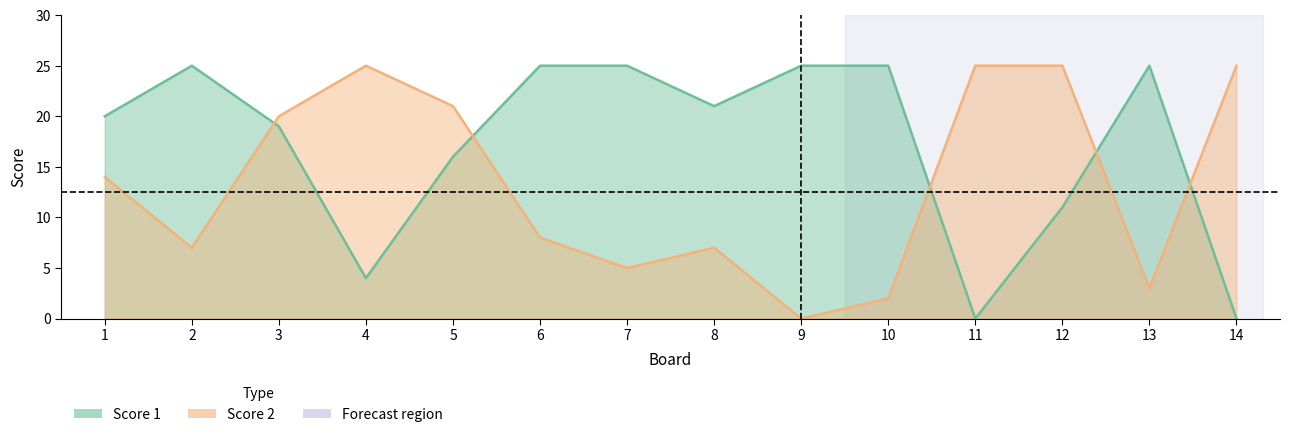

Where is the first local maximum for Score 1?

2